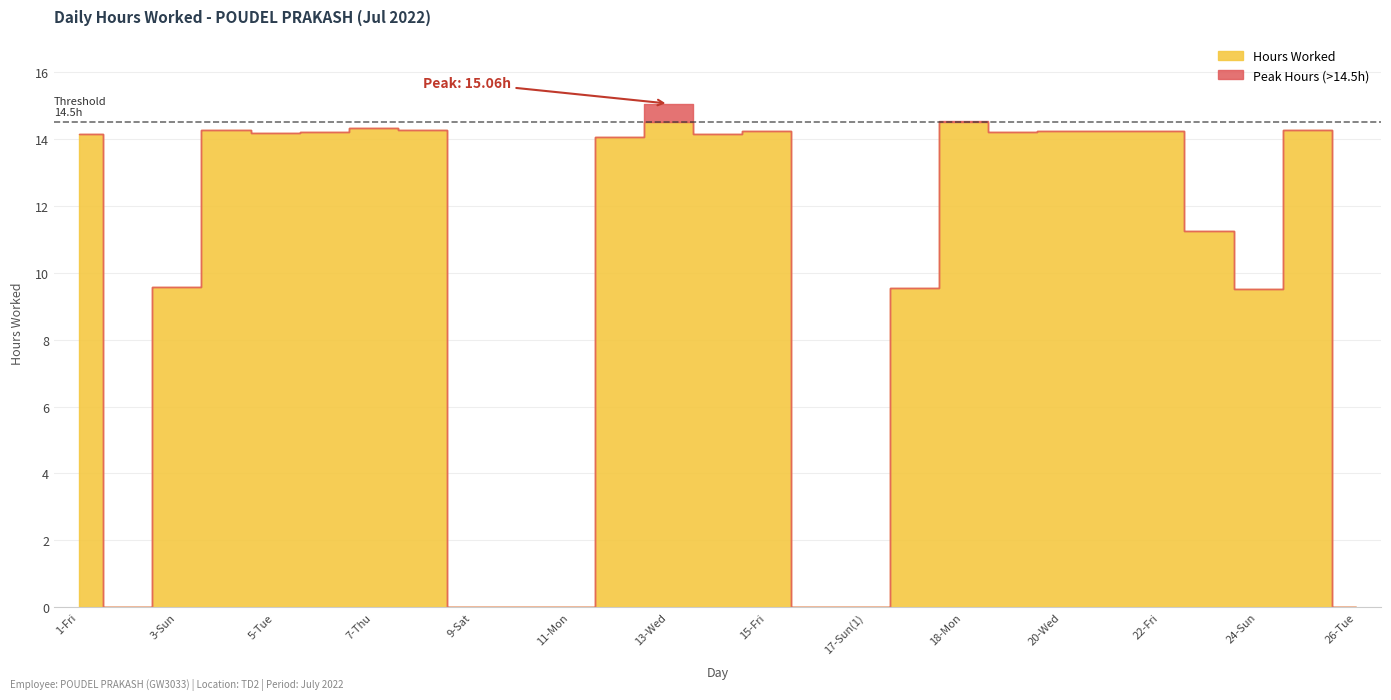

How many values are below 14?

11